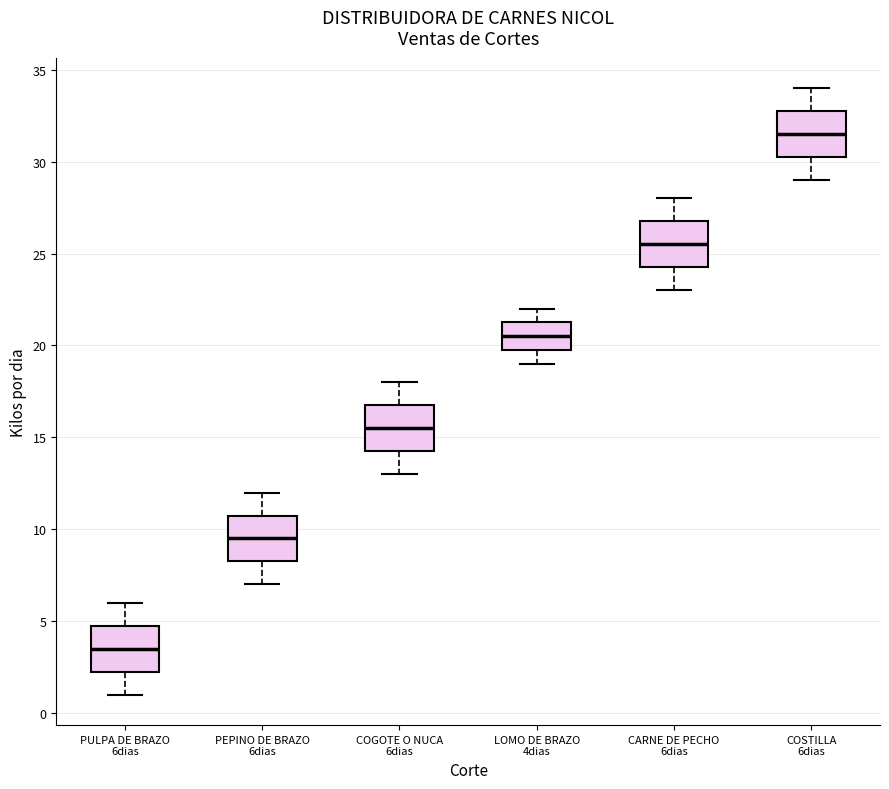

Reading left to right, transcribe this box plot: for each box, give where its median line is, the range the box spans, and where its two whiskers end, as read against the y-axis. The values are not printed on the chart, so give them approximately, as read against the axis.

PULPA DE BRAZO 6dias: median 3.5, box 2.5 to 5.0, whiskers 1.0 to 6.0
PEPINO DE BRAZO 6dias: median 9.5, box 8.5 to 11.0, whiskers 7.0 to 12.0
COGOTE O NUCA 6dias: median 15.5, box 14.5 to 17.0, whiskers 13.0 to 18.0
LOMO DE BRAZO 4dias: median 20.5, box 20.0 to 21.5, whiskers 19.0 to 22.0
CARNE DE PECHO 6dias: median 25.5, box 24.5 to 27.0, whiskers 23.0 to 28.0
COSTILLA 6dias: median 31.5, box 30.5 to 33.0, whiskers 29.0 to 34.0